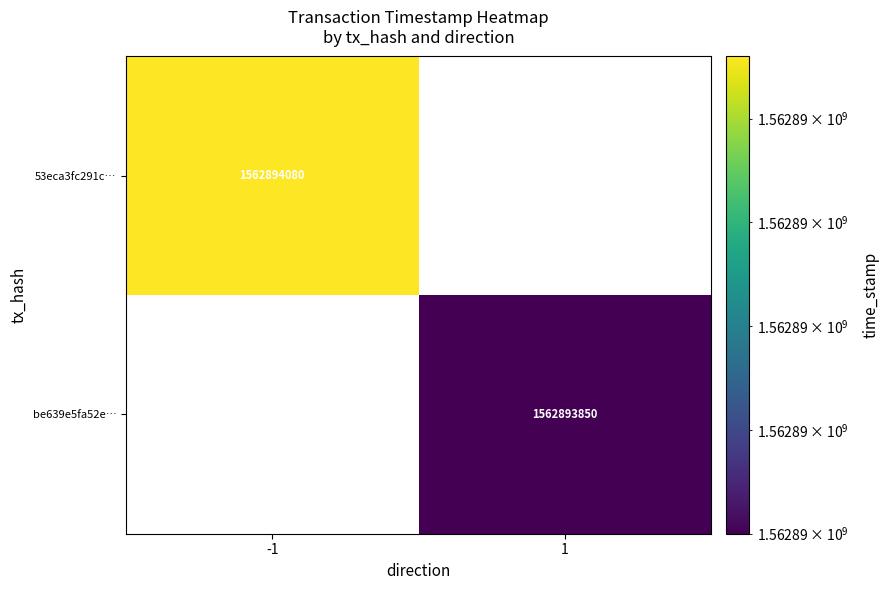

True or false: be639e5fa52e… has a value of 1073994056 at 1.

False